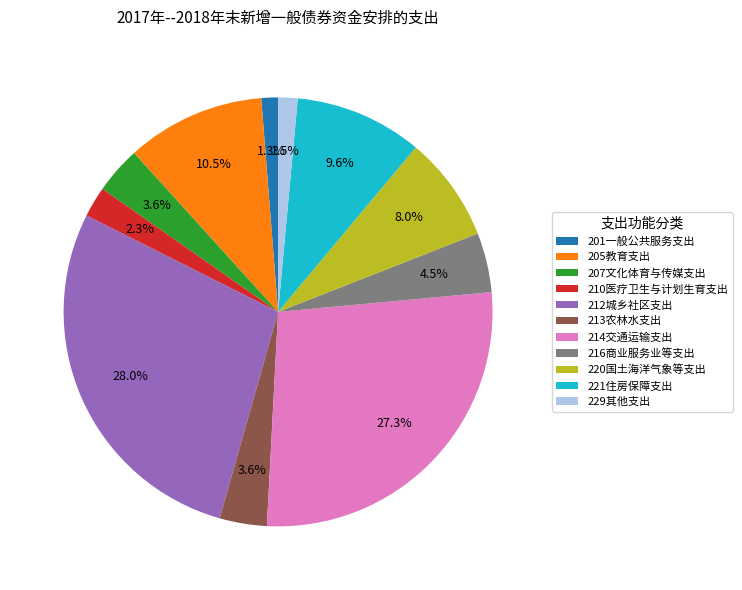

Is the sum of 212城乡社区支出 and 229其他支出 greater than half?

No